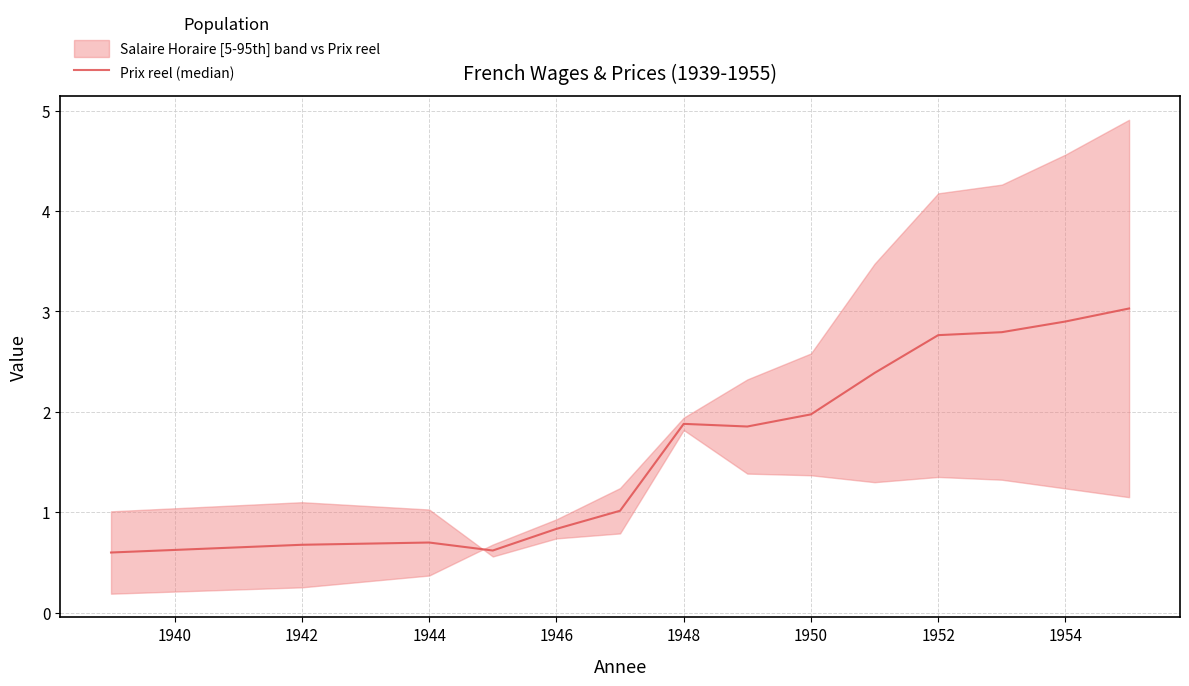

What is the greatest value displayed?

3.0